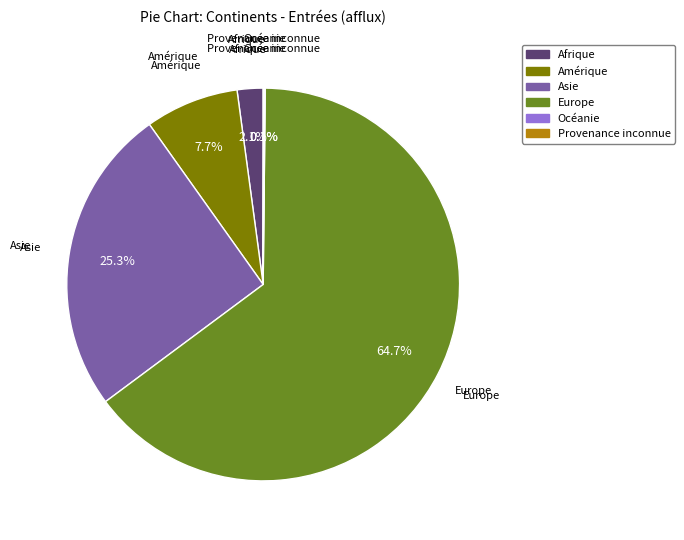

Is it true that Europe is 65% of the pie?

True